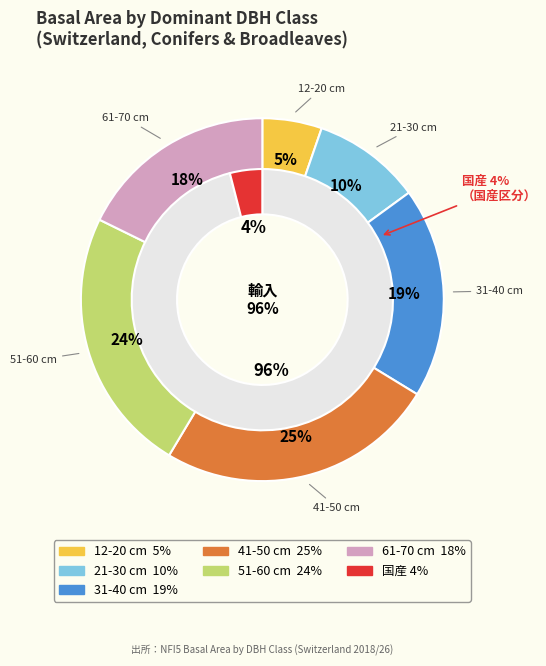

How many slices are in this pie chart?

6